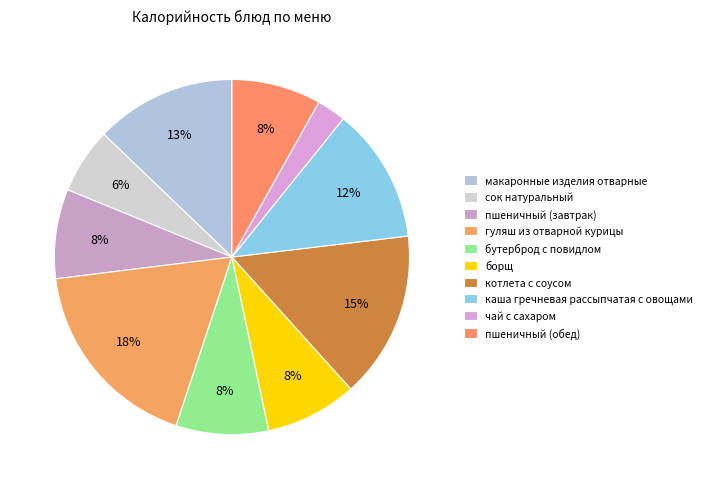

Does any single category account for the majority?

No